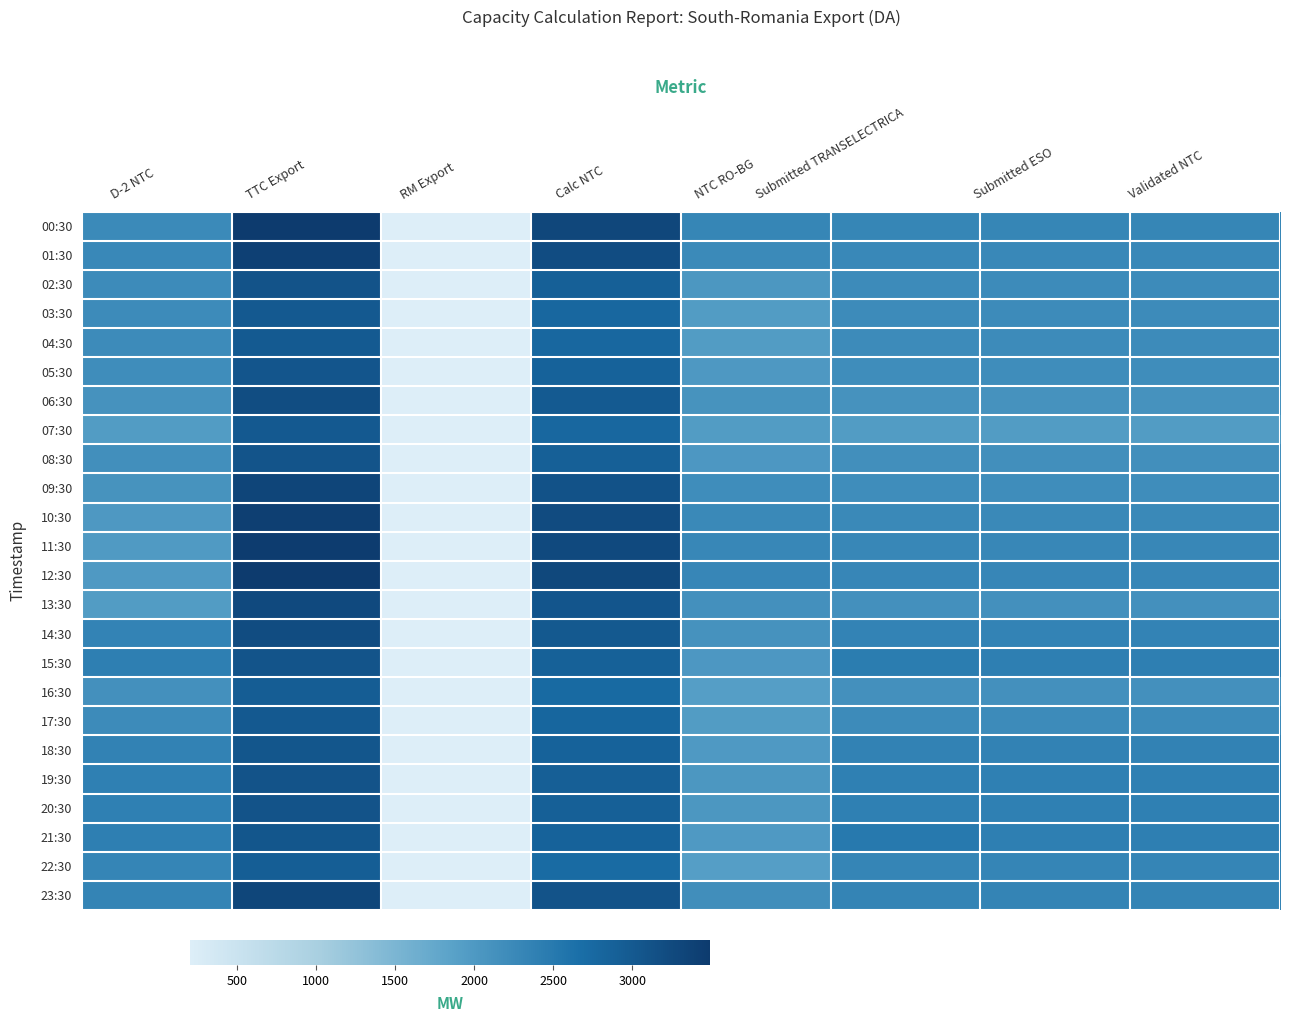

What is the total value across all series at TTC Export?

76001